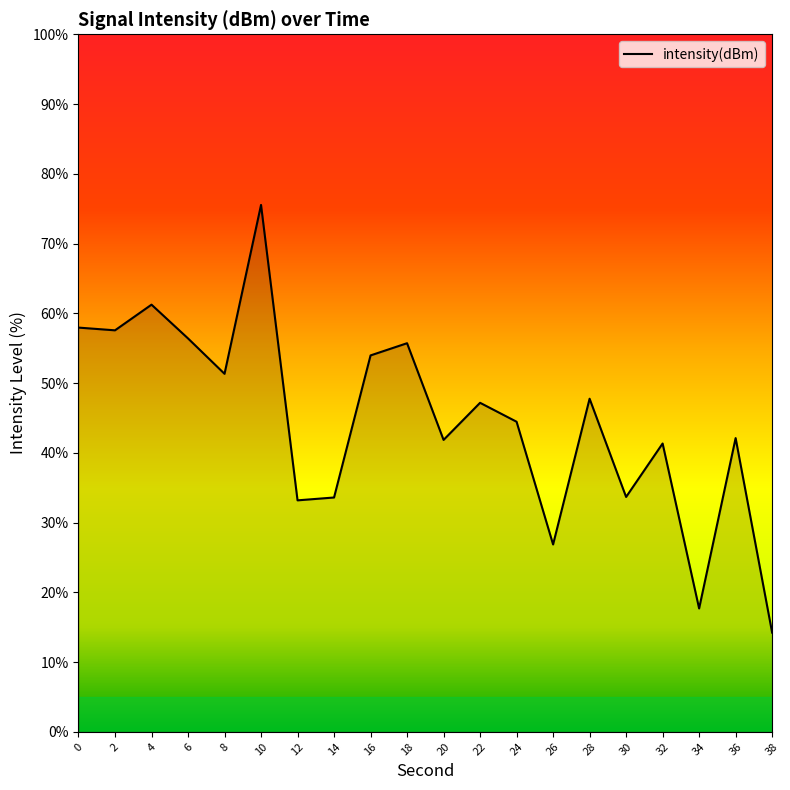

Which category has the highest value across all series?

10